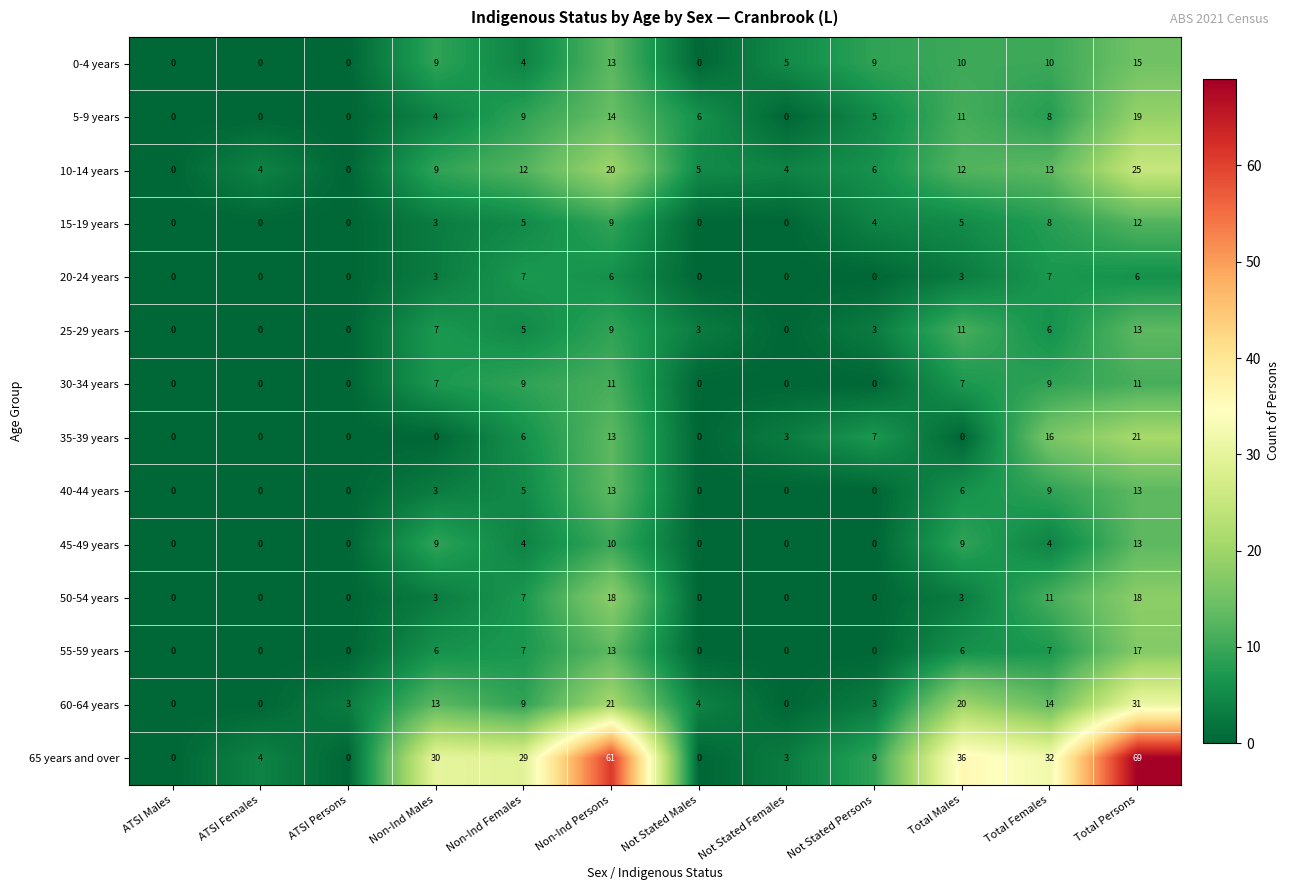

Which series has the largest total across all categories?

65 years and over